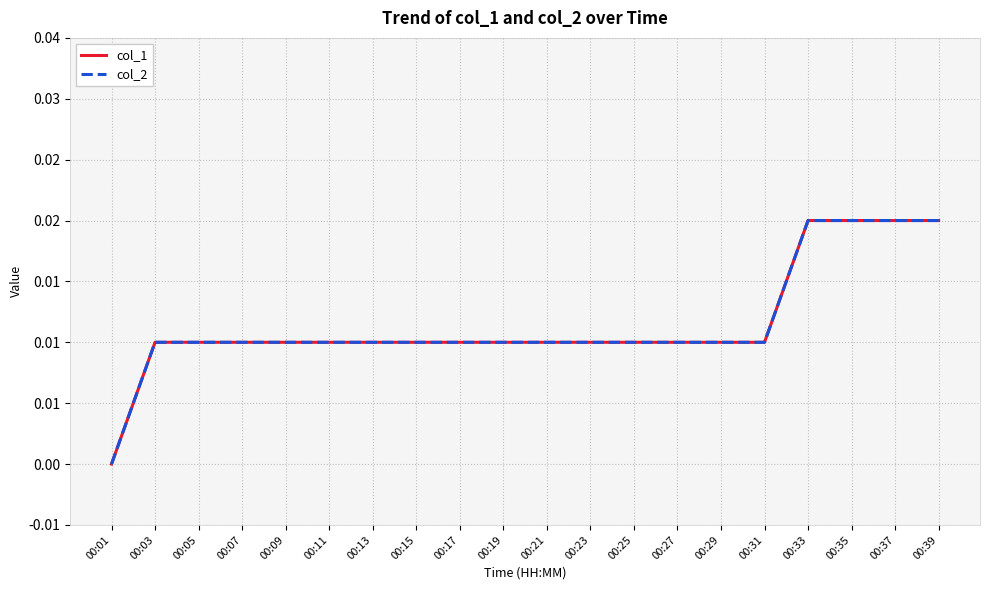

True or false: col_2 and col_1 cross at least once.

False